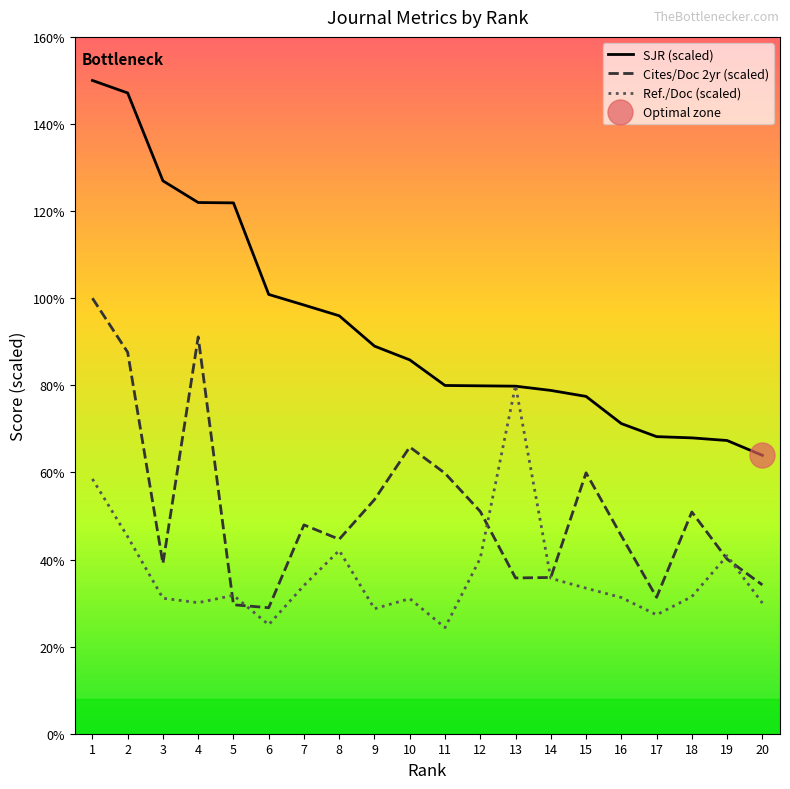

What is the average value of the SJR series?

93.6